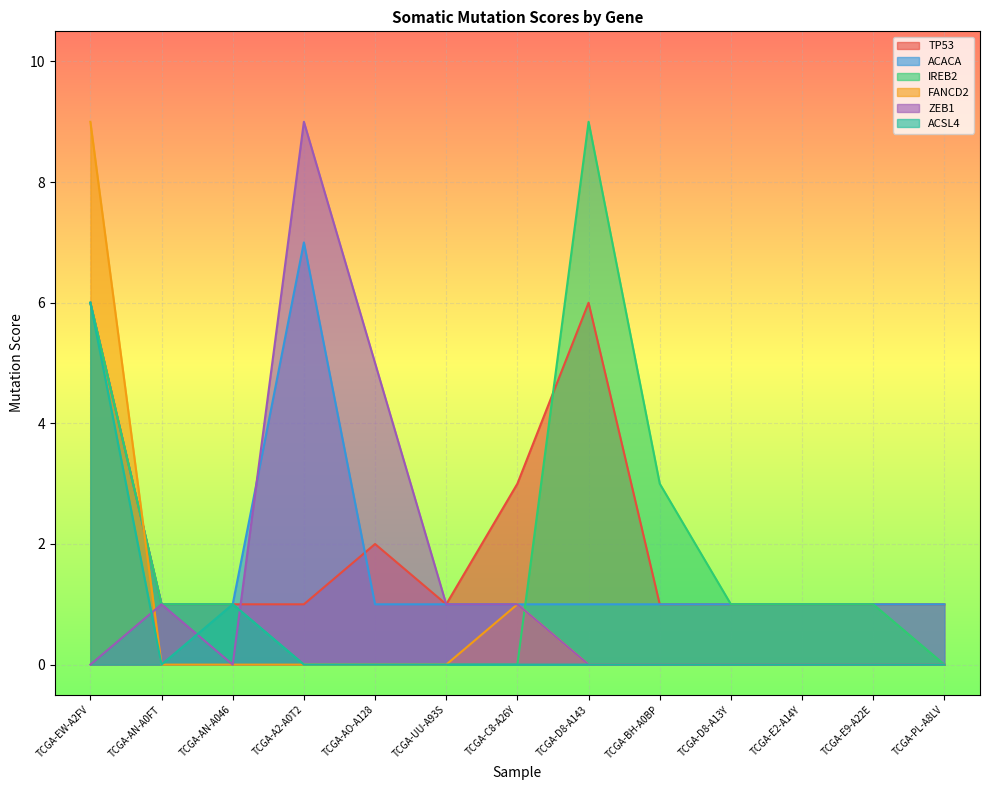

Is the value of IREB2 at TCGA-EW-A2FV greater than the value of ACSL4 at TCGA-AN-A046?

Yes